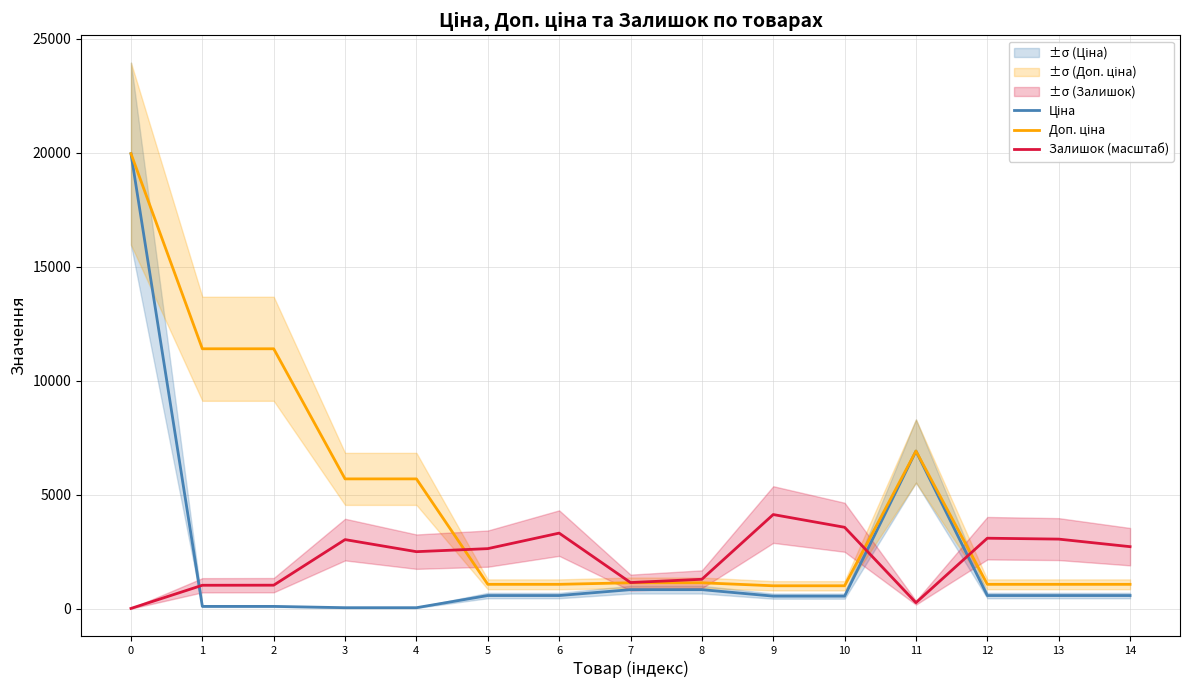

What is the difference between the highest and lowest values at 6?

2737.4